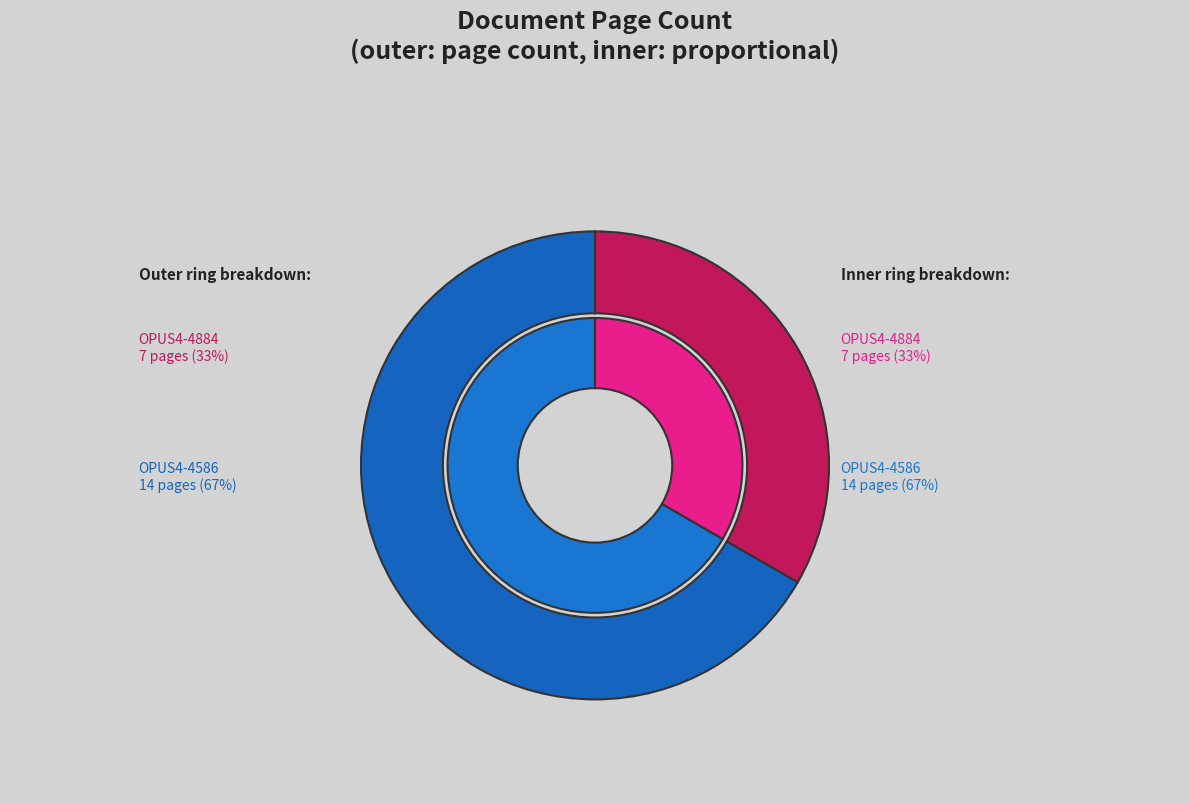

To the nearest percent, what is the difference between the largest and smallest slice percentages?

33%